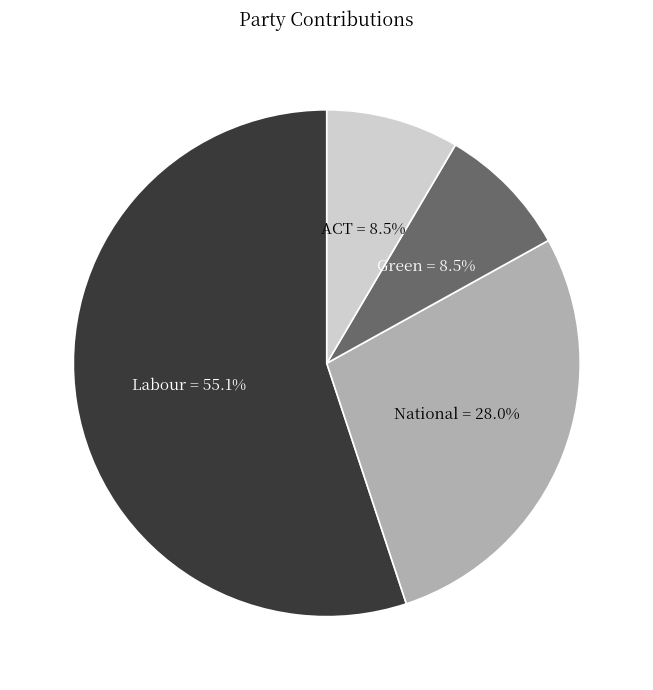

To the nearest percent, what is the combined percentage of ACT and Green?

17%